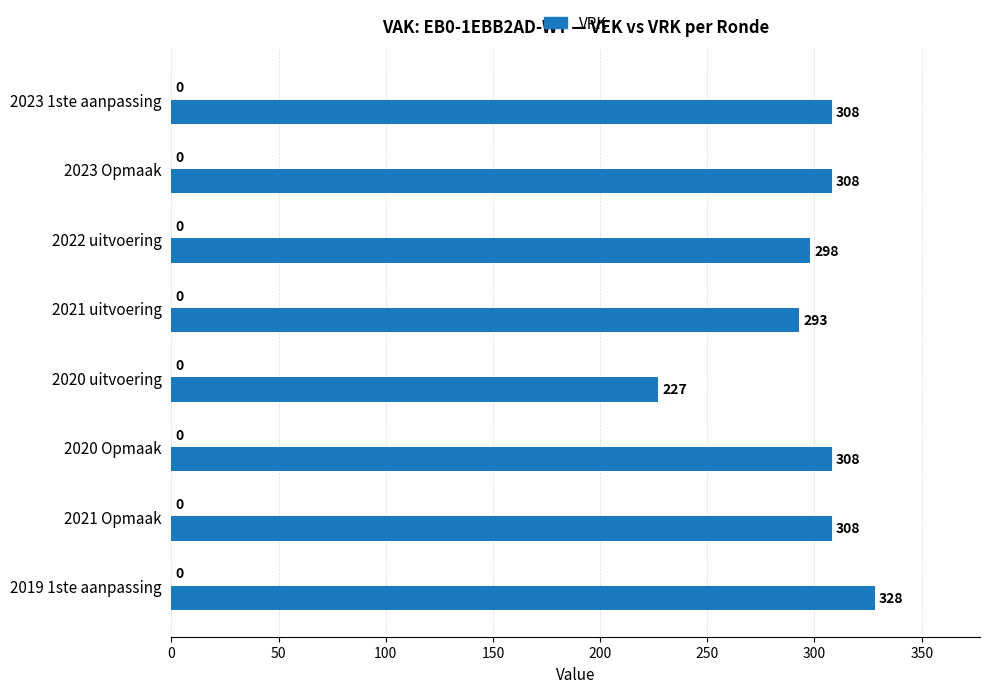

What is the smallest value displayed?

227